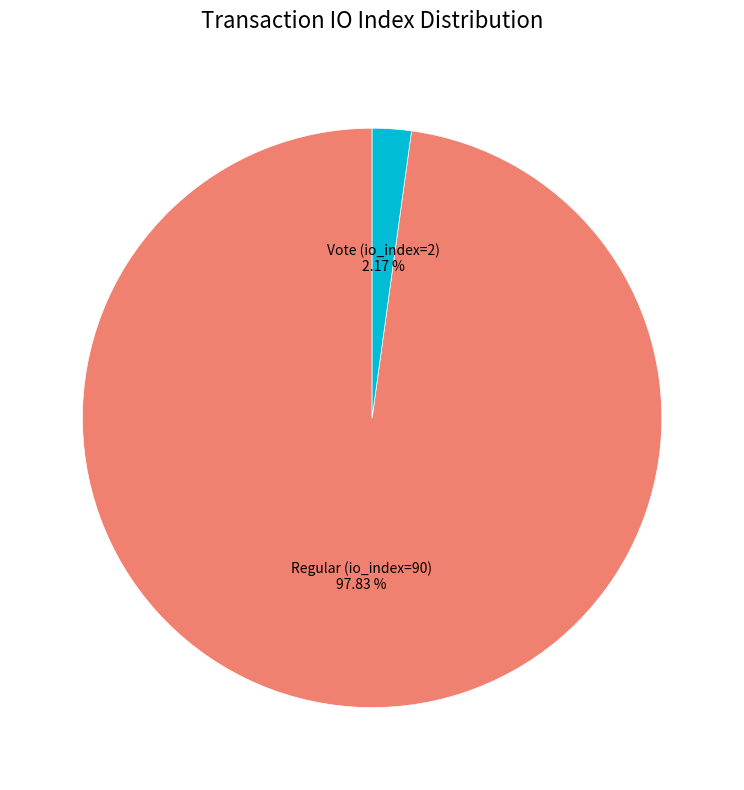

True or false: Regular (io_index=90) accounts for 98% of the total.

True